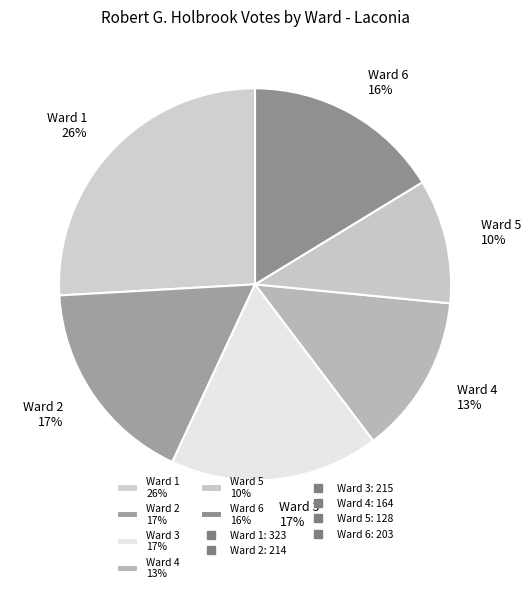

Between Ward 5 and Ward 4, which is larger?

Ward 4